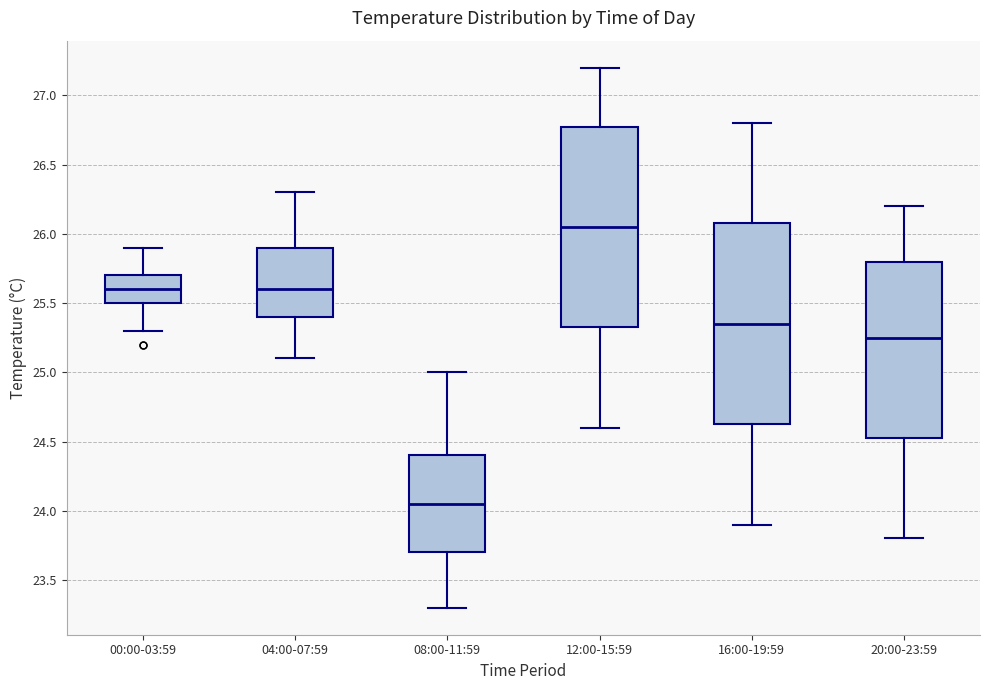

Where does the upper whisker of the box for 00:00-03:59 end on the y-axis? The values are not printed on the chart, so give them approximately, as read against the axis.

25.90